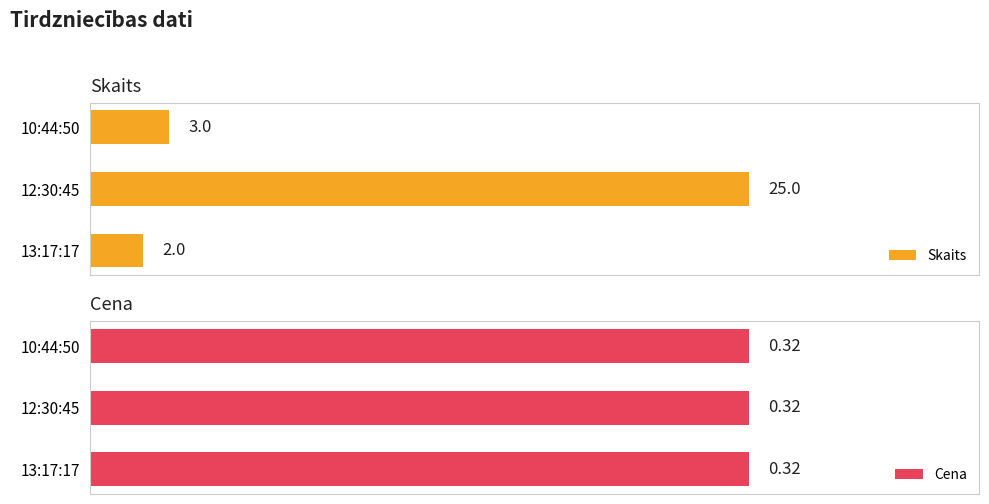

At which label does Skaits reach its peak?

12:30:45